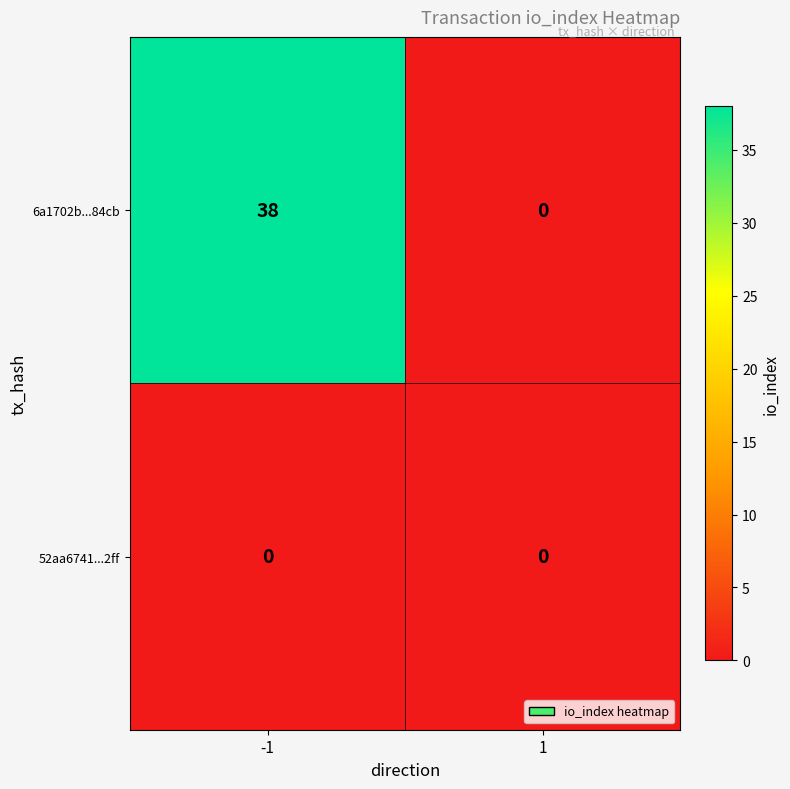

Rank the series by their average value, from lowest to highest.

52aa6741...2ff, 6a1702b...84cb